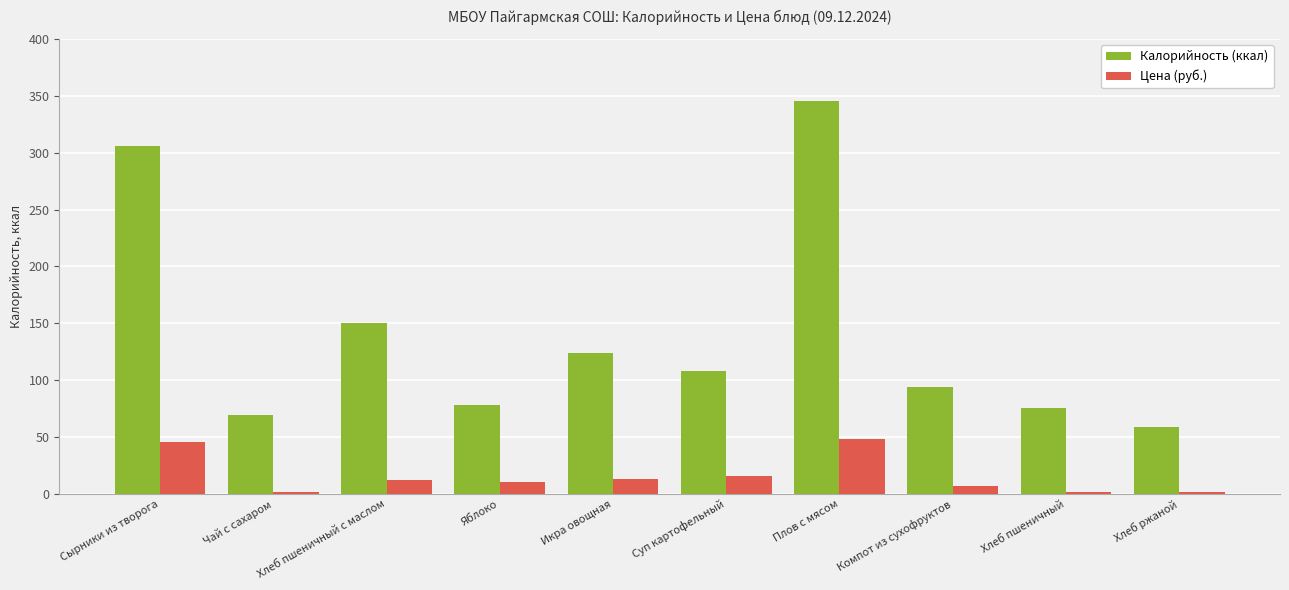

Which series changed the most between Плов с мясом and Компот из сухофруктов?

Калорийность (ккал)